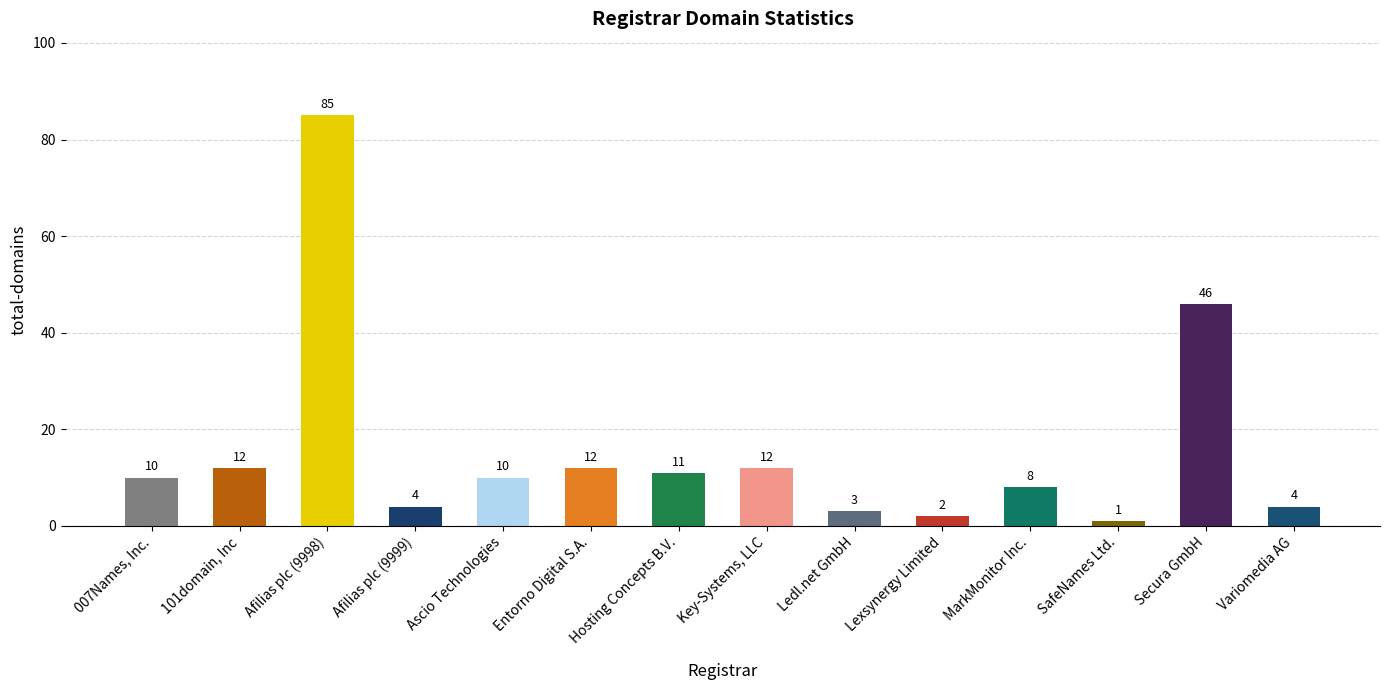

What is the difference between the second highest and minimum values?

45